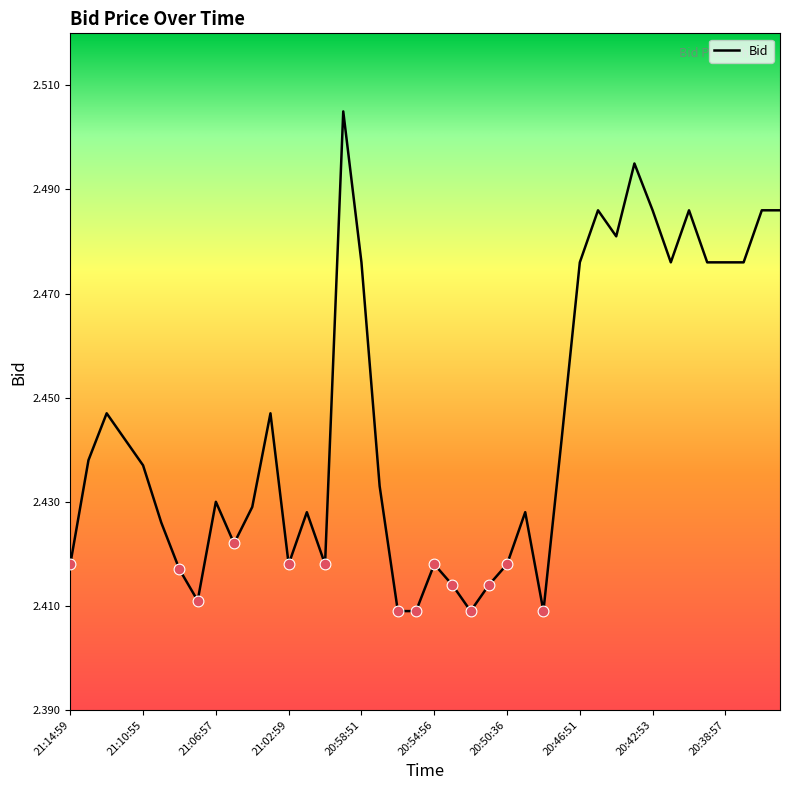

How many lines are shown in the chart?

1